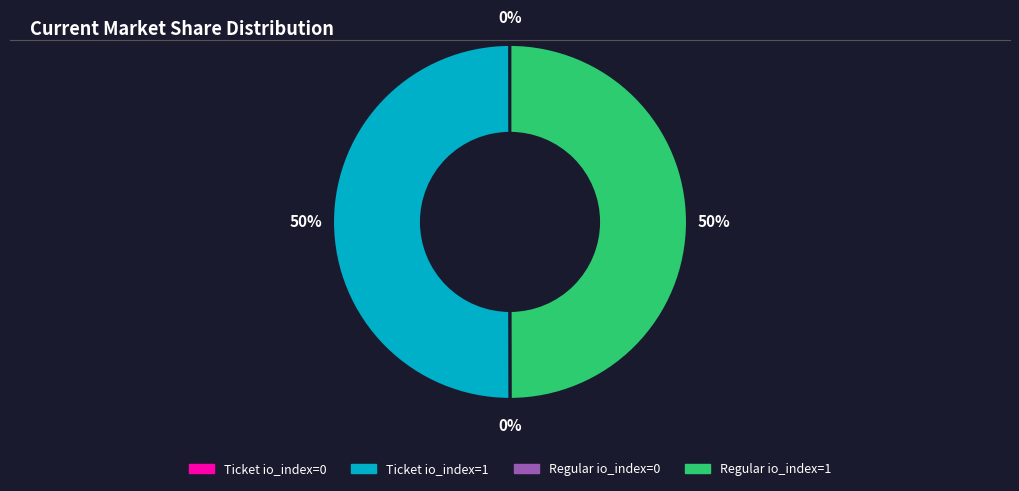

To the nearest percent, what is the average slice percentage?

25%